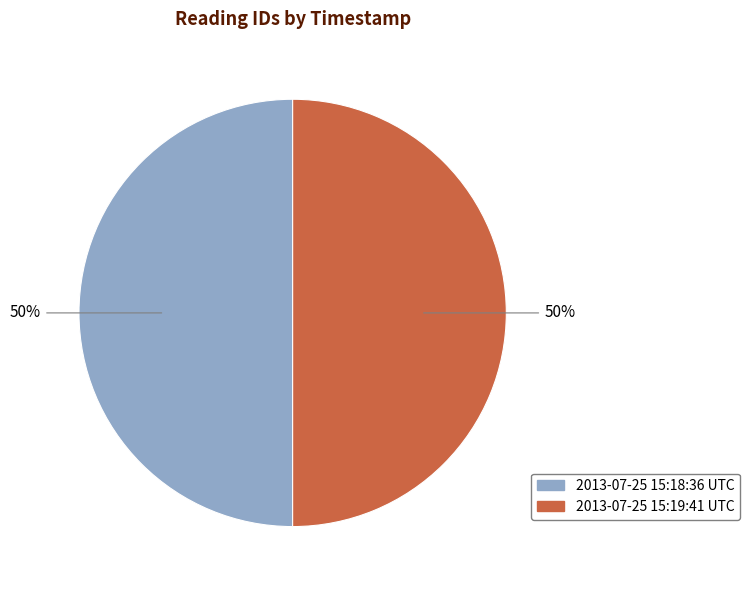

Is it true that 2013-07-25 15:18:36 UTC is 42% of the pie?

False